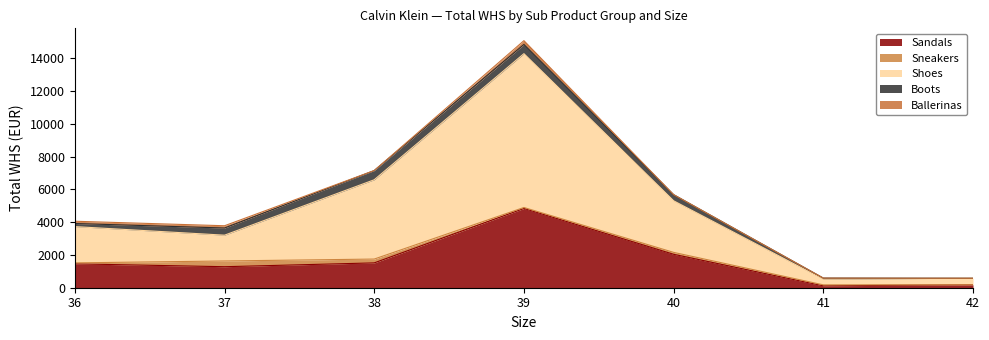

How many categories are shown in the chart?

7